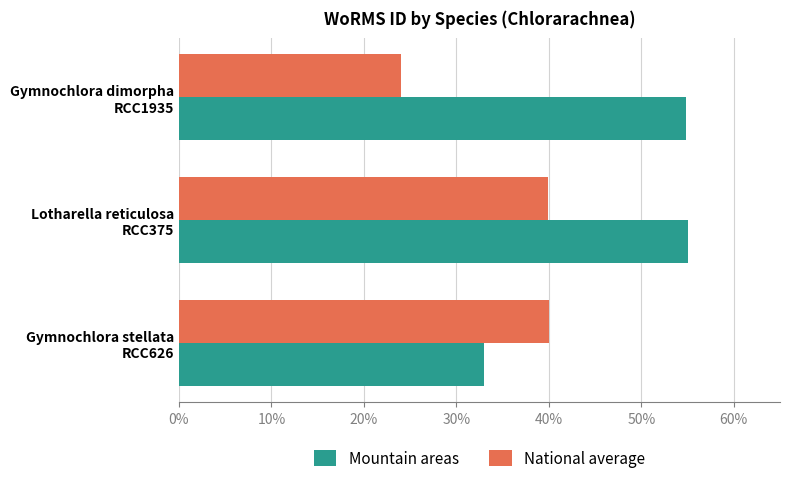

What is the average value of the Mountain areas series?

47.6